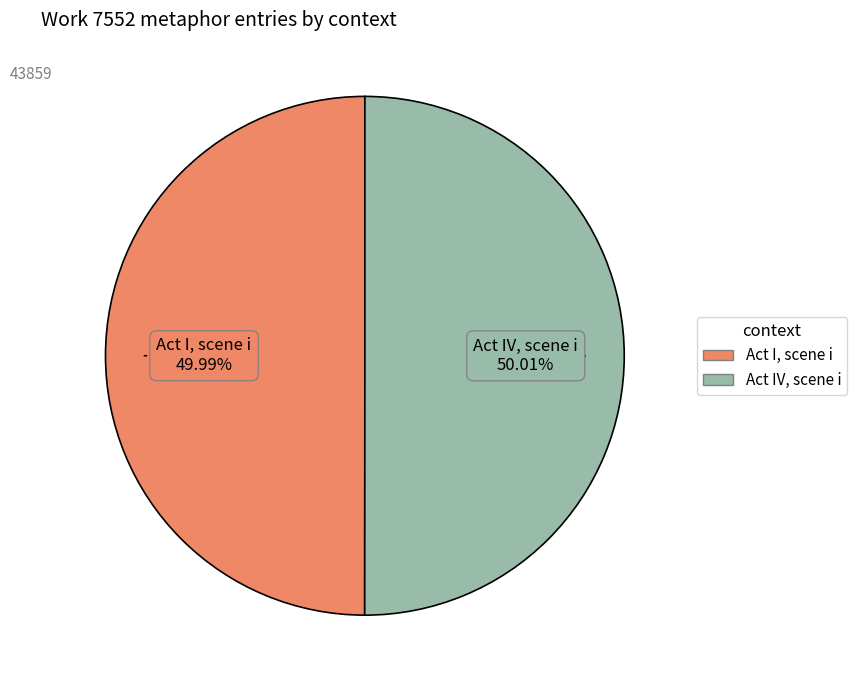

Is there any slice that represents more than half of the pie?

Yes